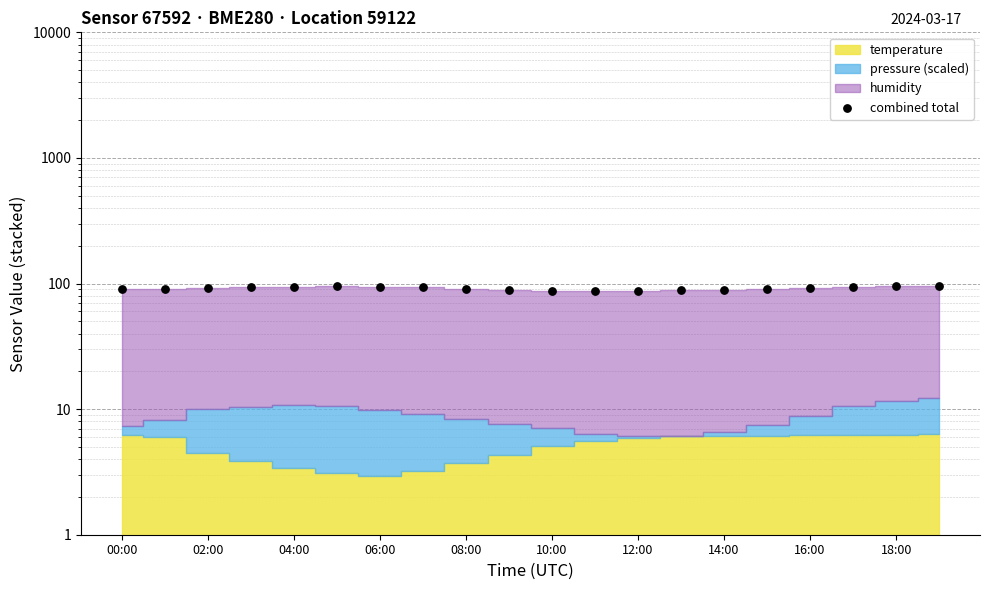

Between 16:00 and 12:00, which is larger?

16:00